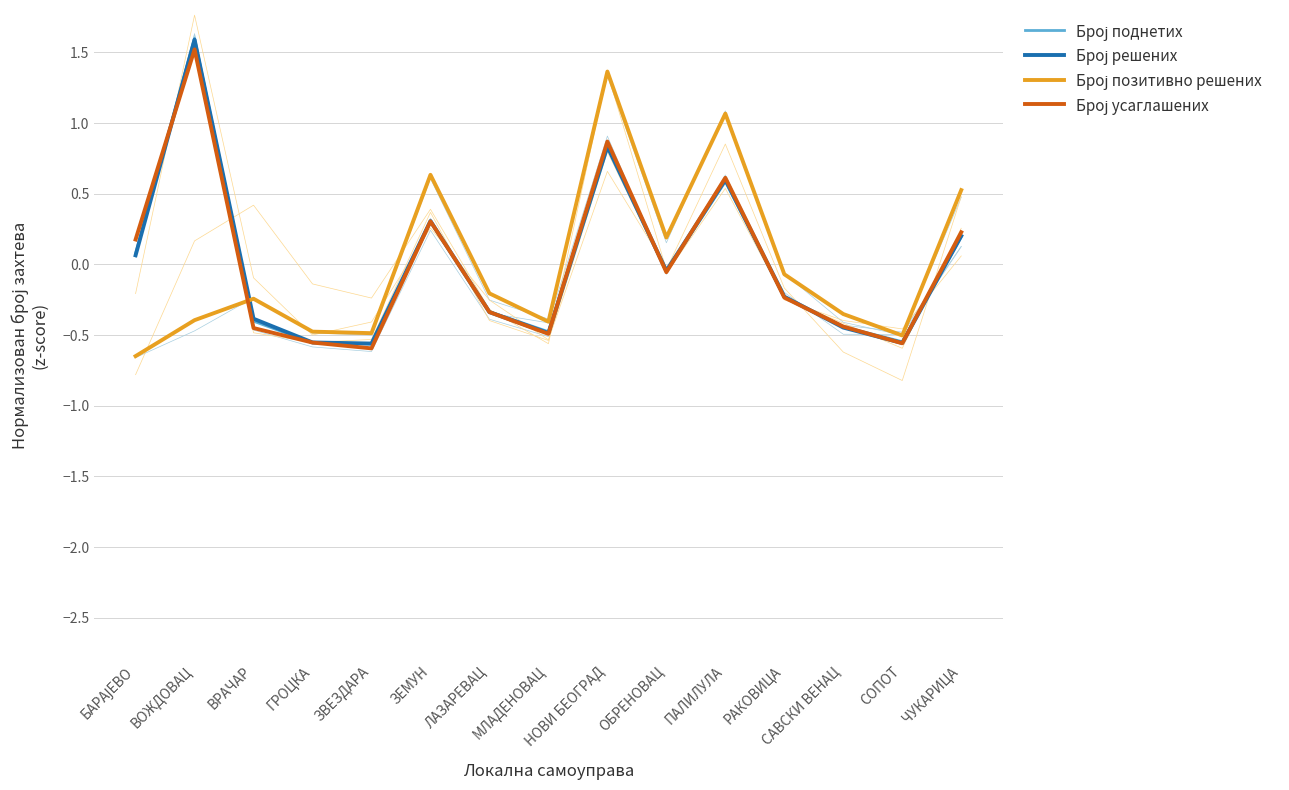

What position from the right is МЛАДЕНОВАЦ?

8